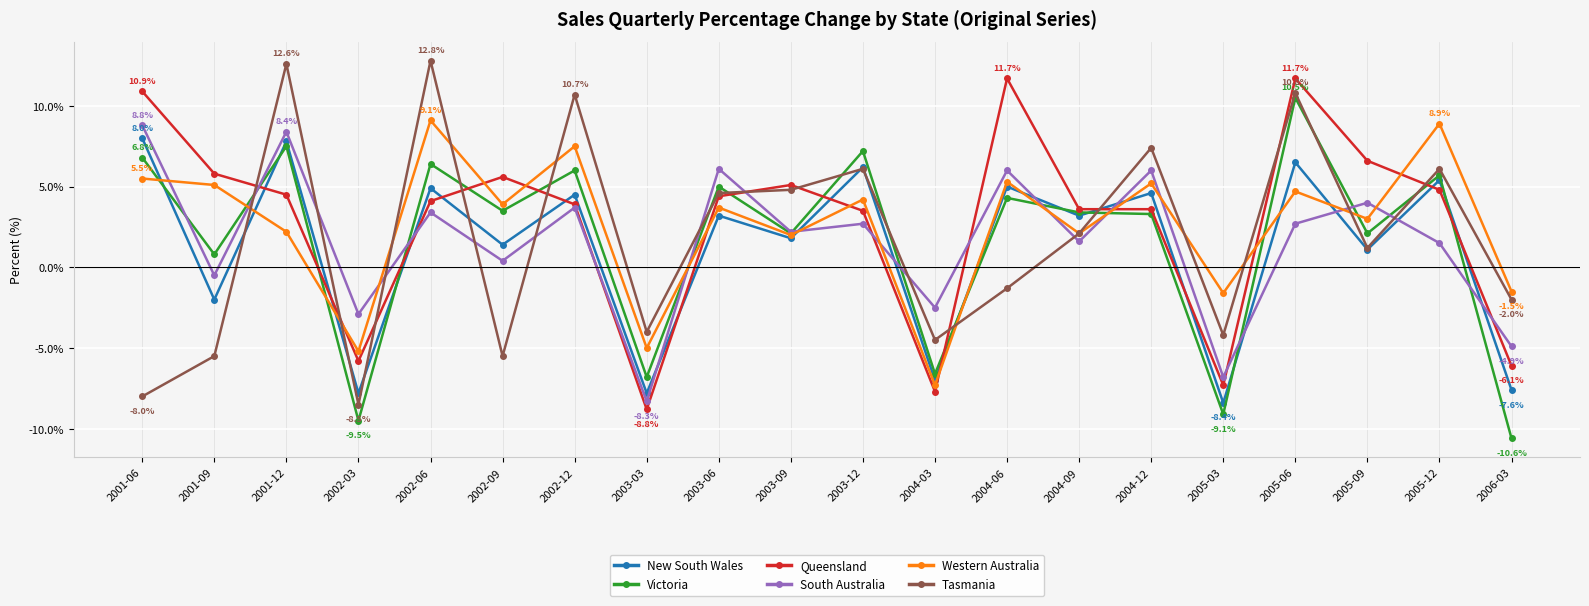

What is the sum of all Queensland values?

54.1